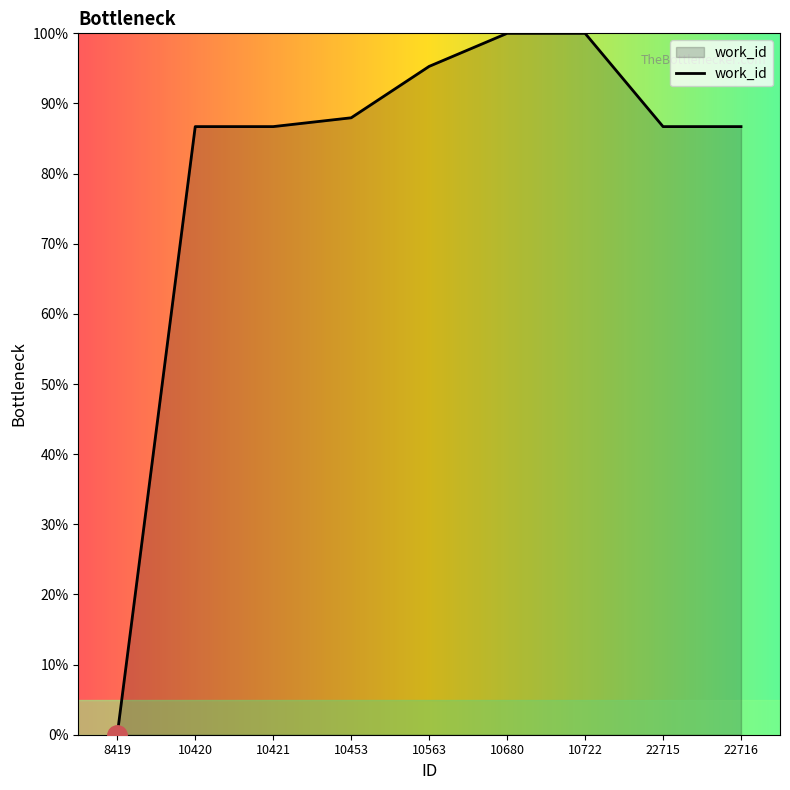

What is the average value?

81.1